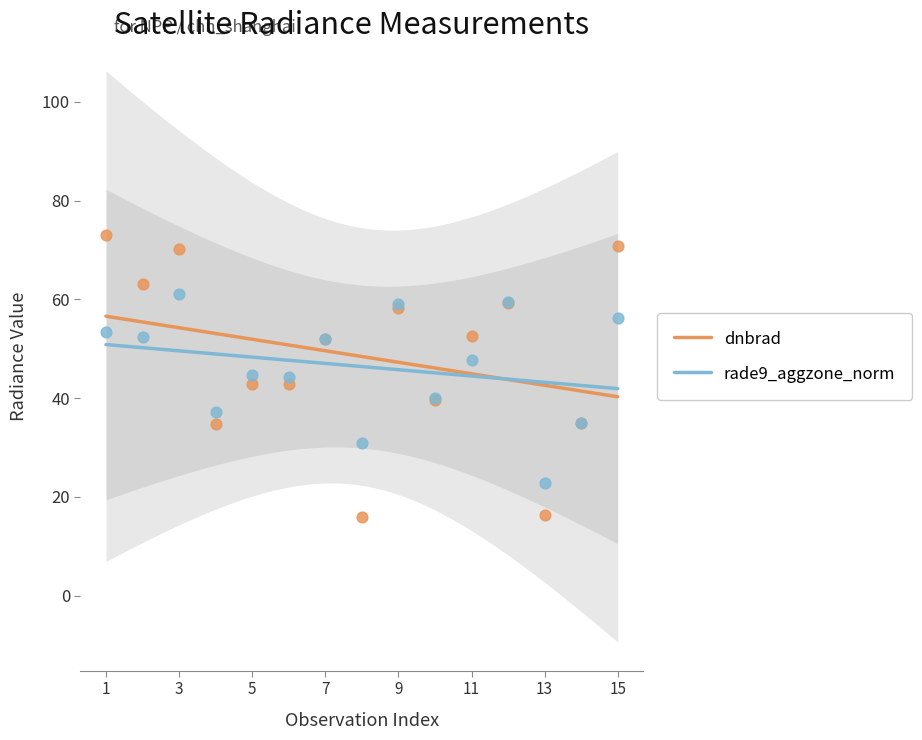

Which series reaches the minimum Y coordinate?

dnbrad